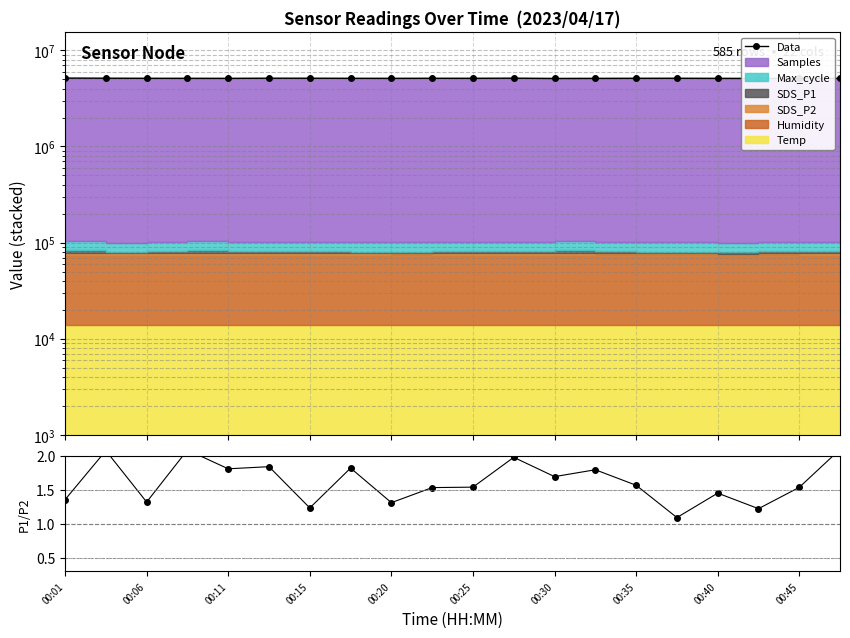

In Data, how many points are lower than both neighbors (excluding endpoints)?

5